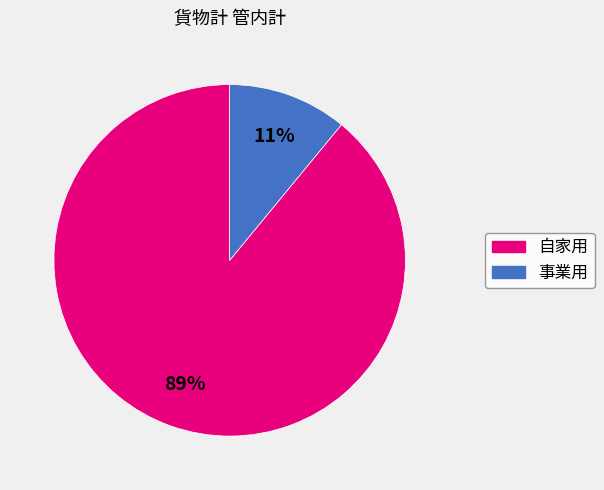

Which has a higher value, 事業用 or 自家用?

自家用